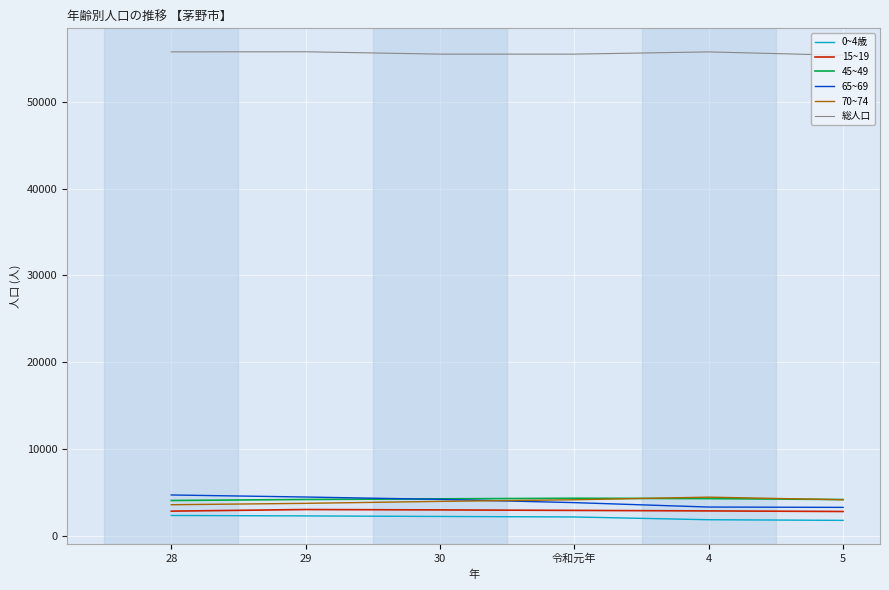

What is the difference between the highest and lowest values at 4?

53965